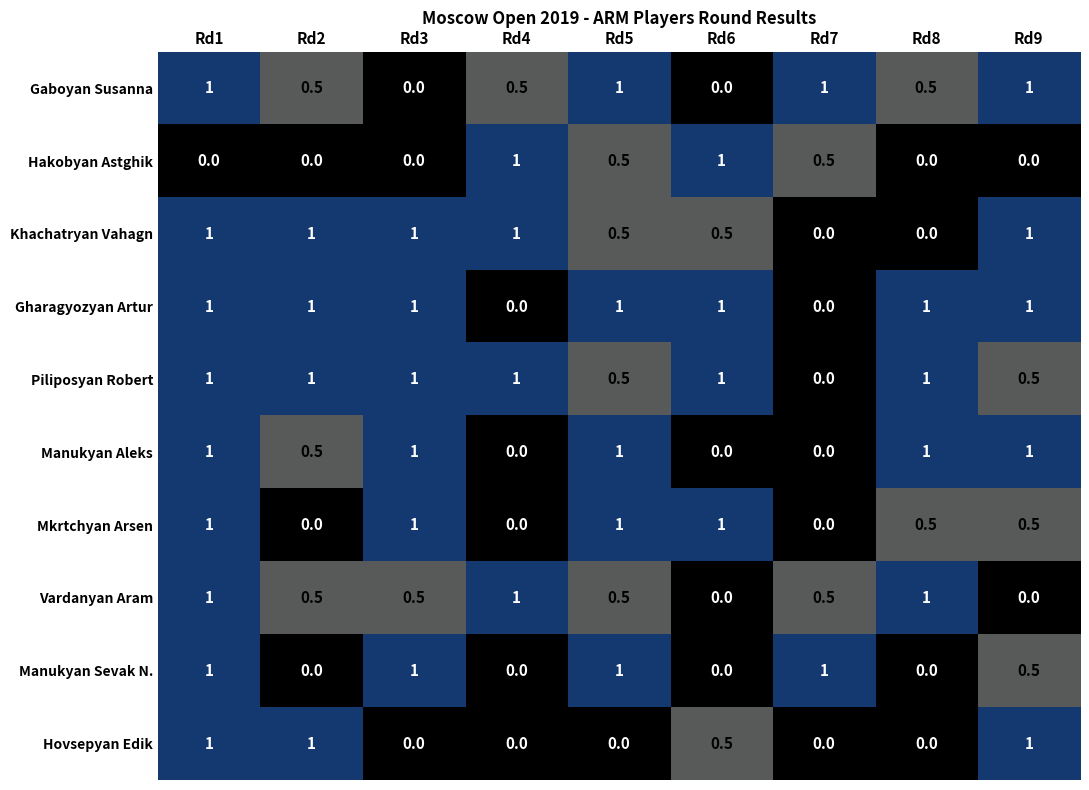

What value does the Mkrtchyan Arsen series have at Rd9?

0.5